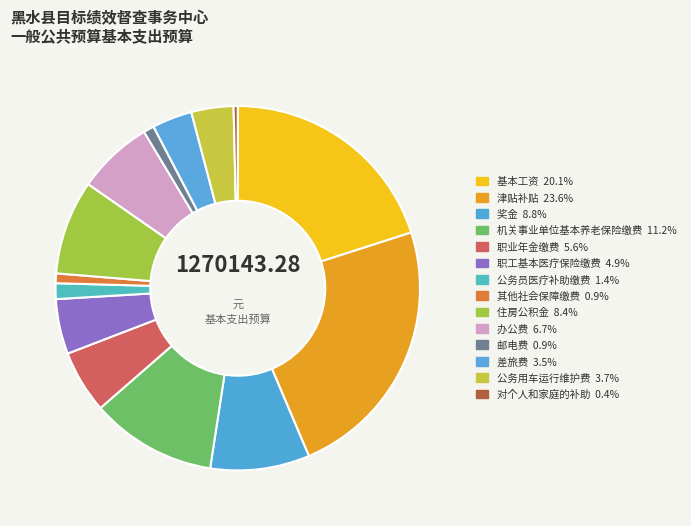

Does any single category account for the majority?

No